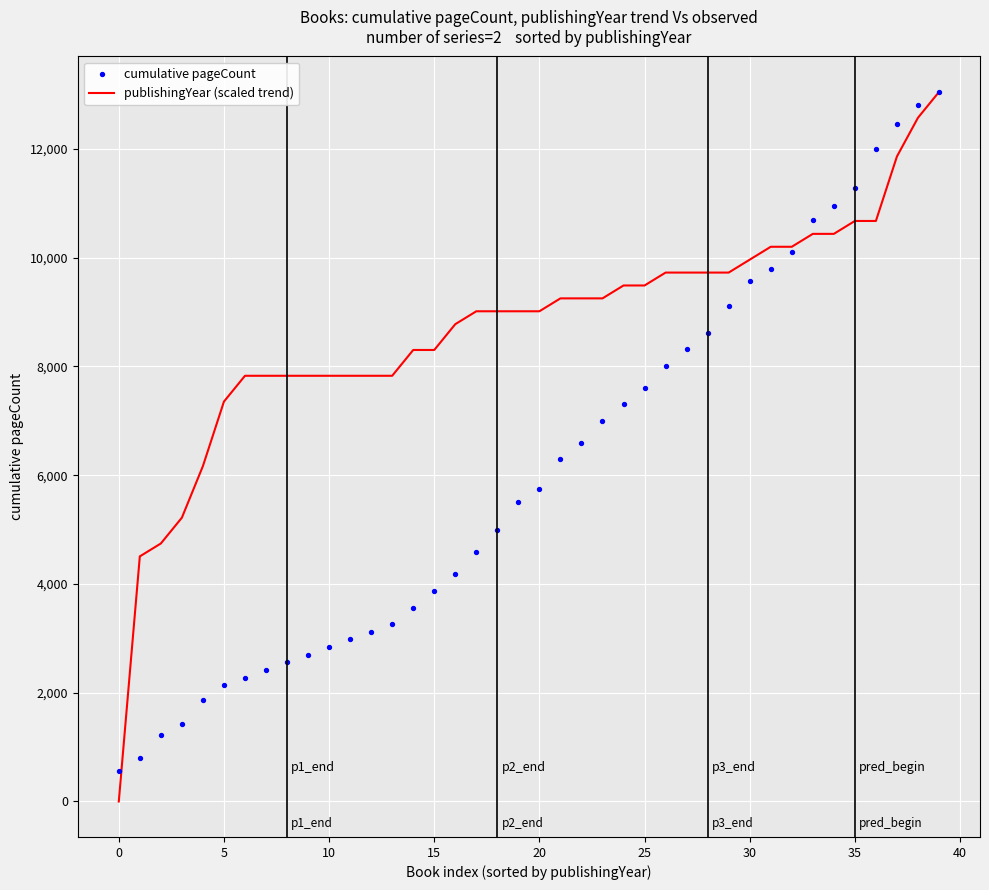

At how many categories does at least one series exceed 7281?

35